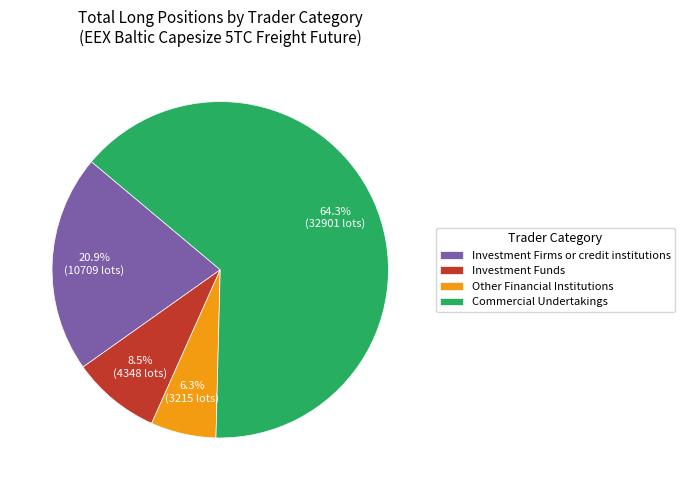

What portion of the pie excludes Other Financial Institutions?

93.7%